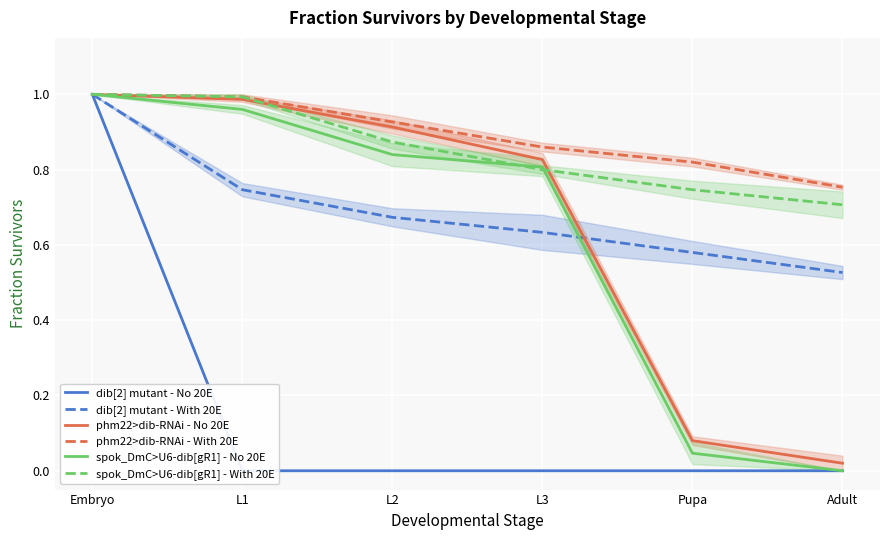

At which label is phm22>dib-RNAi - With 20E closest to 0?

Adult